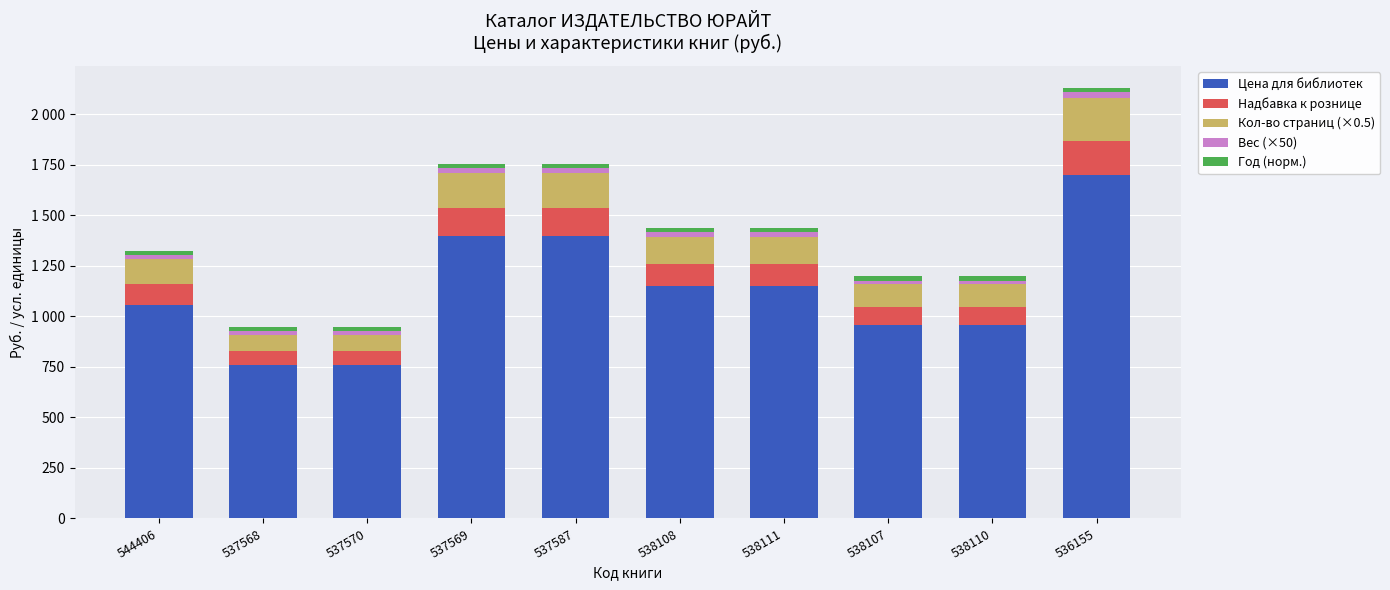

At 537568, list the series in order from largest to smallest.

Цена для библиотек, Кол-во страниц (×0.5), Надбавка к рознице, Год (норм.), Вес (×50)